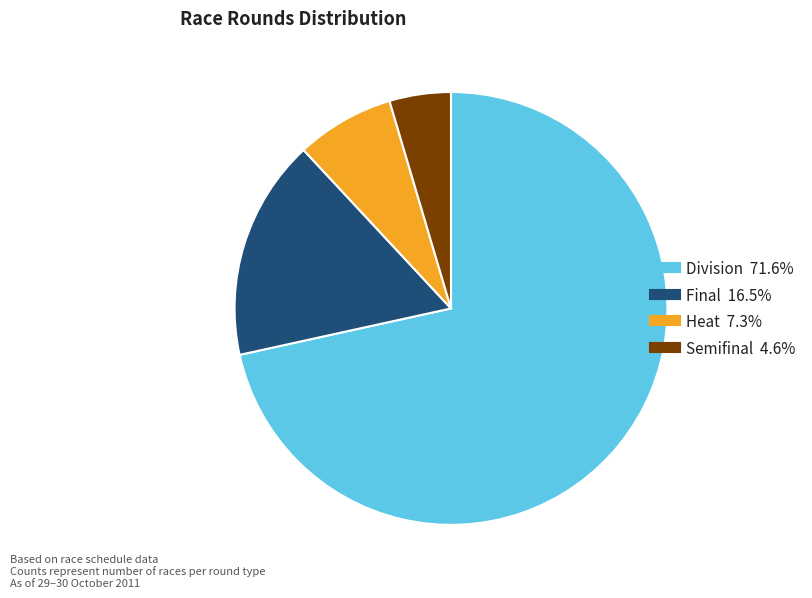

Is there any slice that represents more than half of the pie?

Yes